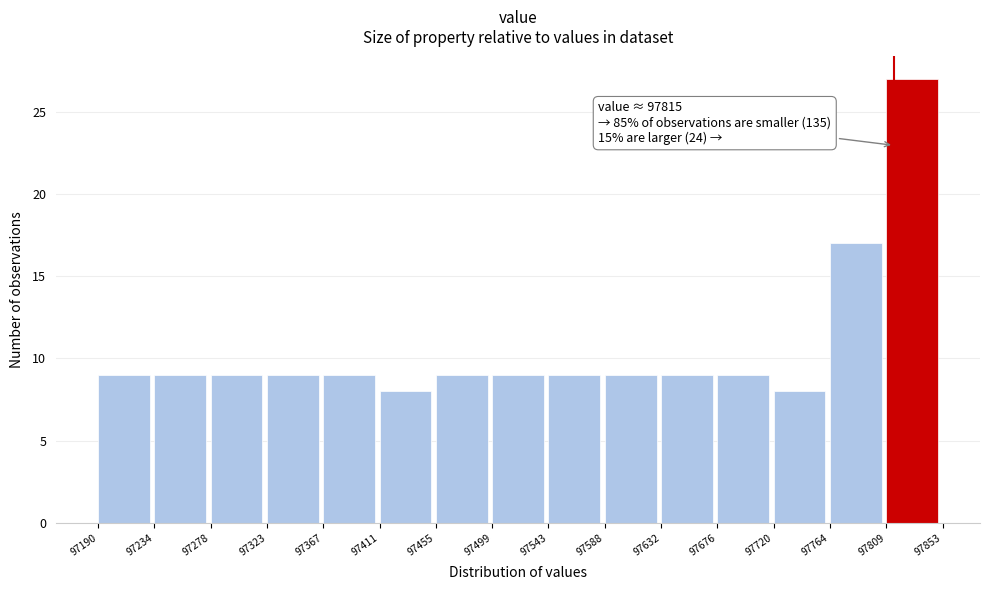

Over which range of the x-axis is the bar tallest?

97809 to 97853